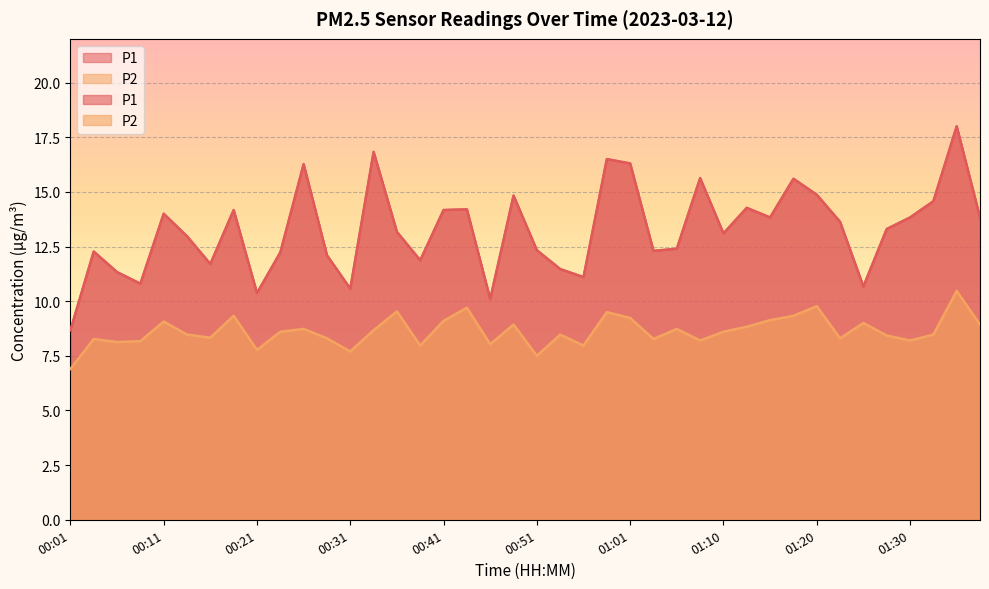

Reading left to right, list all the values displayed in this chart.

P1: 00:01=8.7	00:04=12.3	00:06=11.3	00:09=10.8	00:11=14.0	00:14=13.0	00:16=11.7	00:19=14.2	00:21=10.4	00:23=12.2	00:26=16.3	00:28=12.1	00:31=10.6	00:33=16.8	00:36=13.2	00:38=11.9	00:41=14.2	00:43=14.2	00:46=10.1	00:48=14.8	00:51=12.3	00:53=11.5	00:56=11.1	00:58=16.5	01:01=16.3	01:03=12.3	01:05=12.4	01:08=15.6	01:10=13.1	01:13=14.3	01:15=13.8	01:18=15.6	01:20=14.9	01:23=13.6	01:25=10.7	01:28=13.3	01:30=13.8	01:33=14.6	01:35=18.0	01:37=13.8
P2: 00:01=6.9	00:04=8.3	00:06=8.1	00:09=8.2	00:11=9.1	00:14=8.5	00:16=8.3	00:19=9.3	00:21=7.8	00:23=8.6	00:26=8.7	00:28=8.3	00:31=7.7	00:33=8.7	00:36=9.5	00:38=8.0	00:41=9.1	00:43=9.7	00:46=8.0	00:48=8.9	00:51=7.5	00:53=8.5	00:56=8.0	00:58=9.5	01:01=9.2	01:03=8.3	01:05=8.7	01:08=8.2	01:10=8.6	01:13=8.8	01:15=9.1	01:18=9.3	01:20=9.8	01:23=8.3	01:25=9.0	01:28=8.4	01:30=8.2	01:33=8.5	01:35=10.5	01:37=8.9